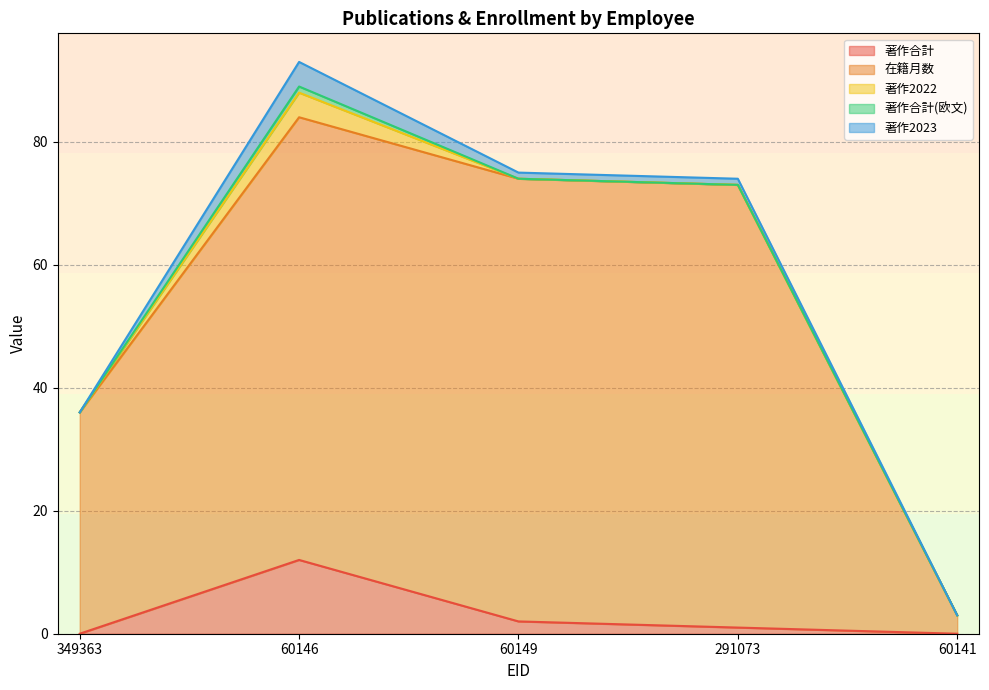

What is the value of the 著作2023 point at the 4th from the left?

1